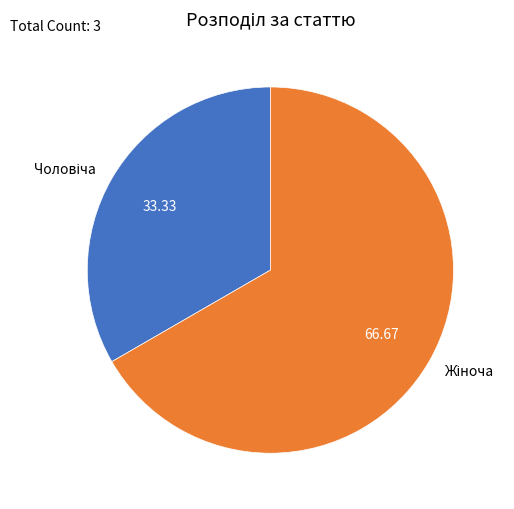

Is there any slice that represents more than half of the pie?

Yes